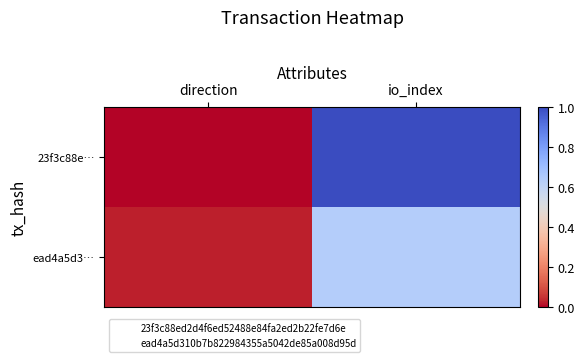

Which label corresponds to the smallest value in the chart?

direction